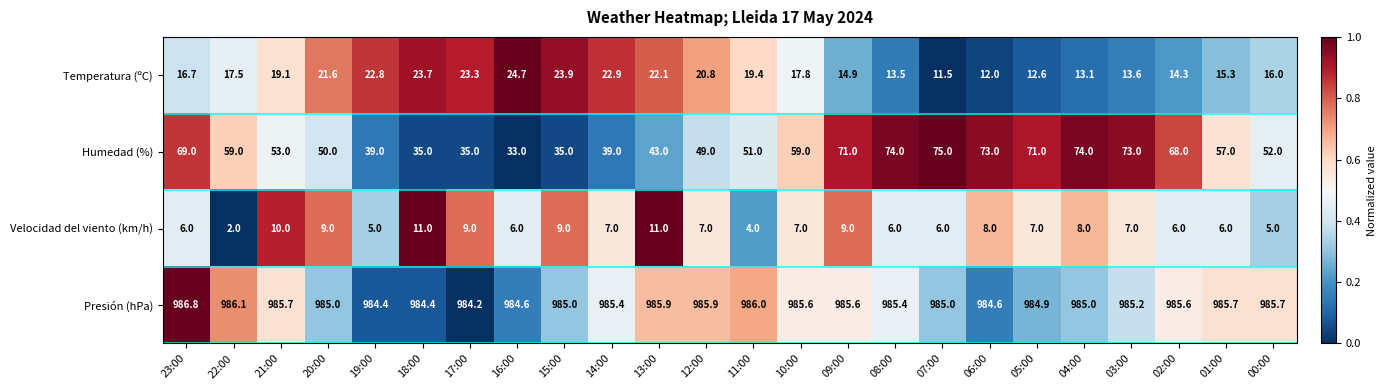

Where does the Velocidad del viento (km/h) series first go above 7?

21:00